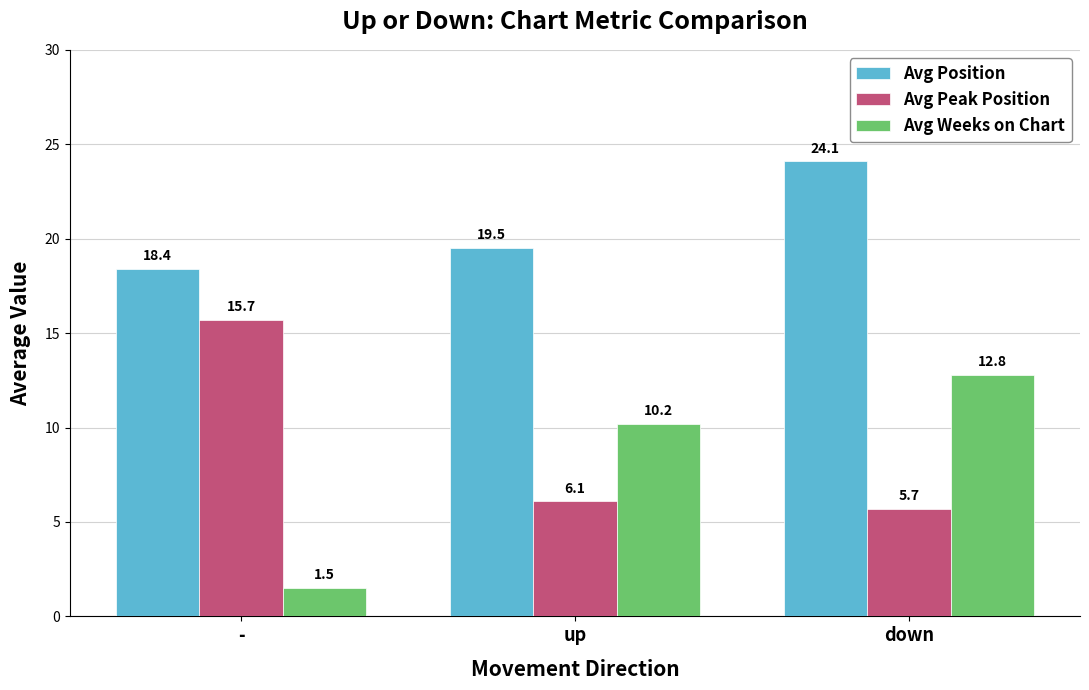

Which series has the largest total across all categories?

Avg Position